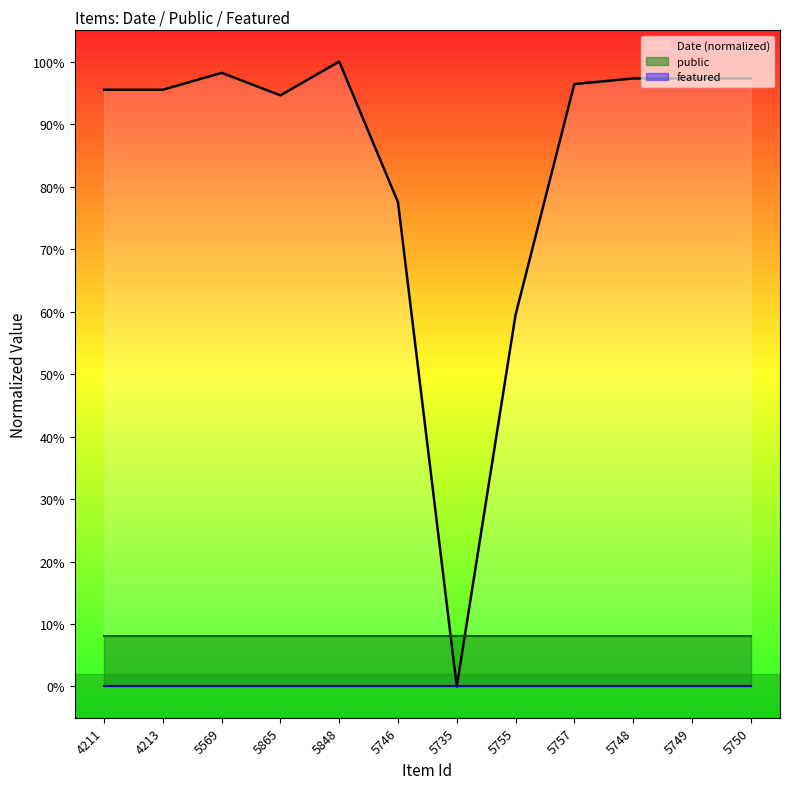

What is the value of the public point at the 9th from the left?

0.1